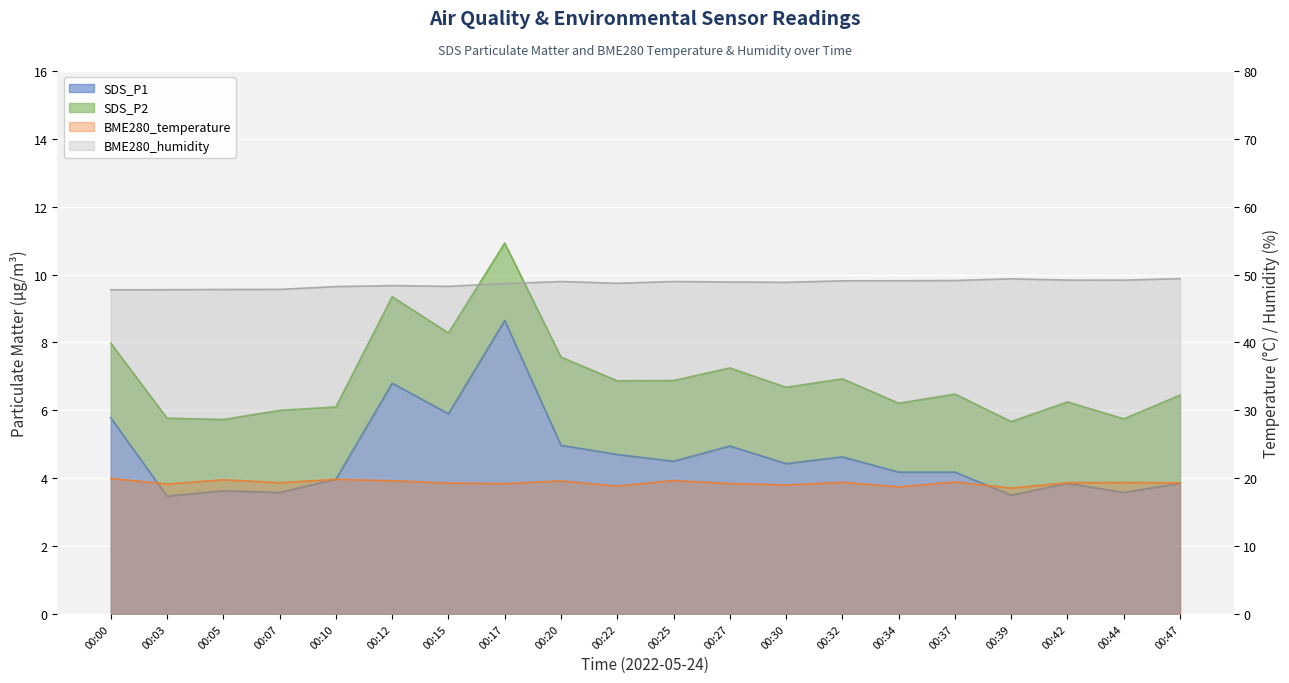

At which label is BME280_humidity closest to 48?

00:07